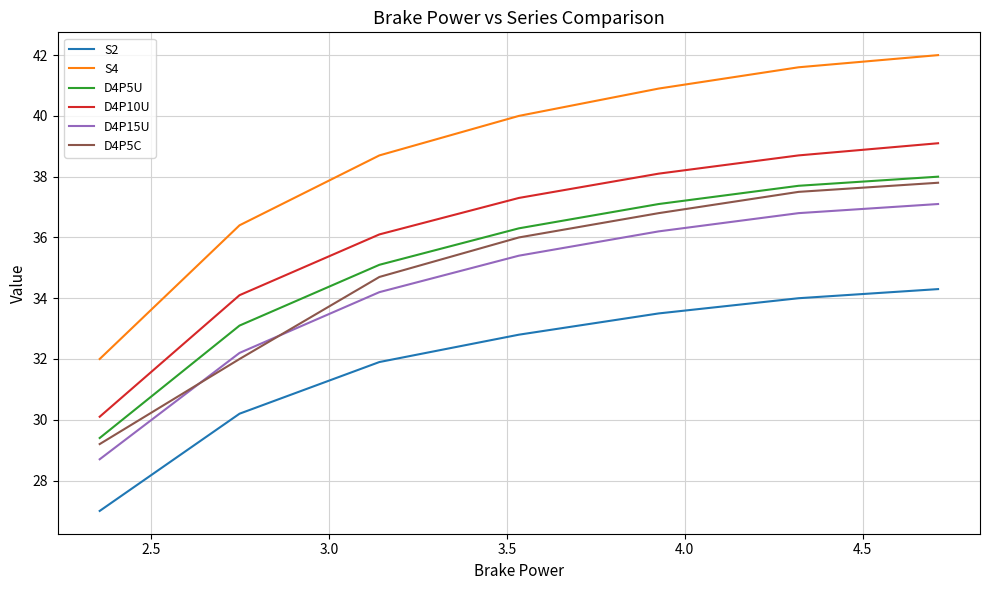

What is the difference between the maximum and minimum values in the D4P15U series?

8.4